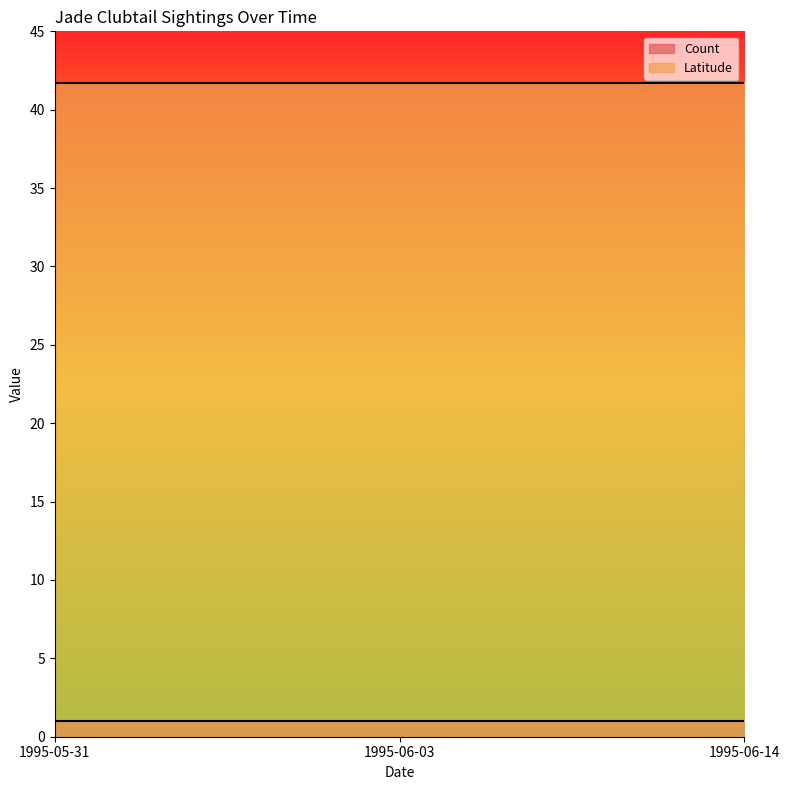

How many lines are shown in the chart?

2